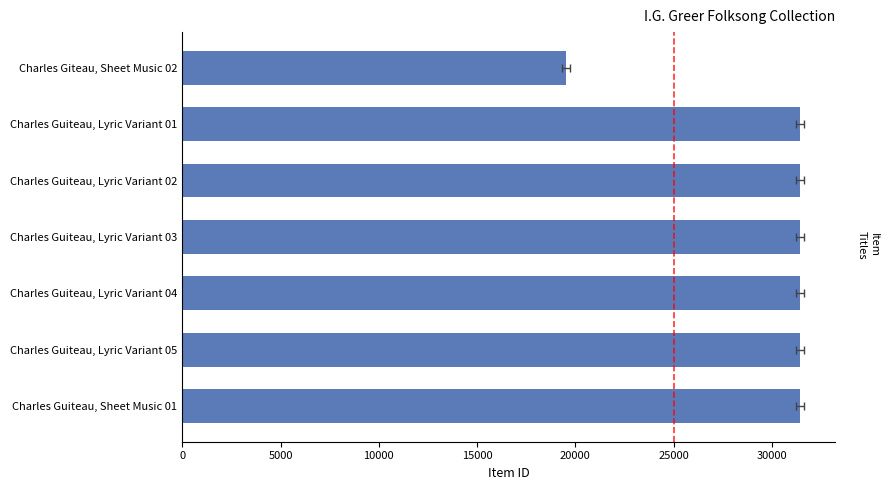

Reading right to left, what are all the values shown in this chart?

19517	31418	31419	31420	31421	31422	31423